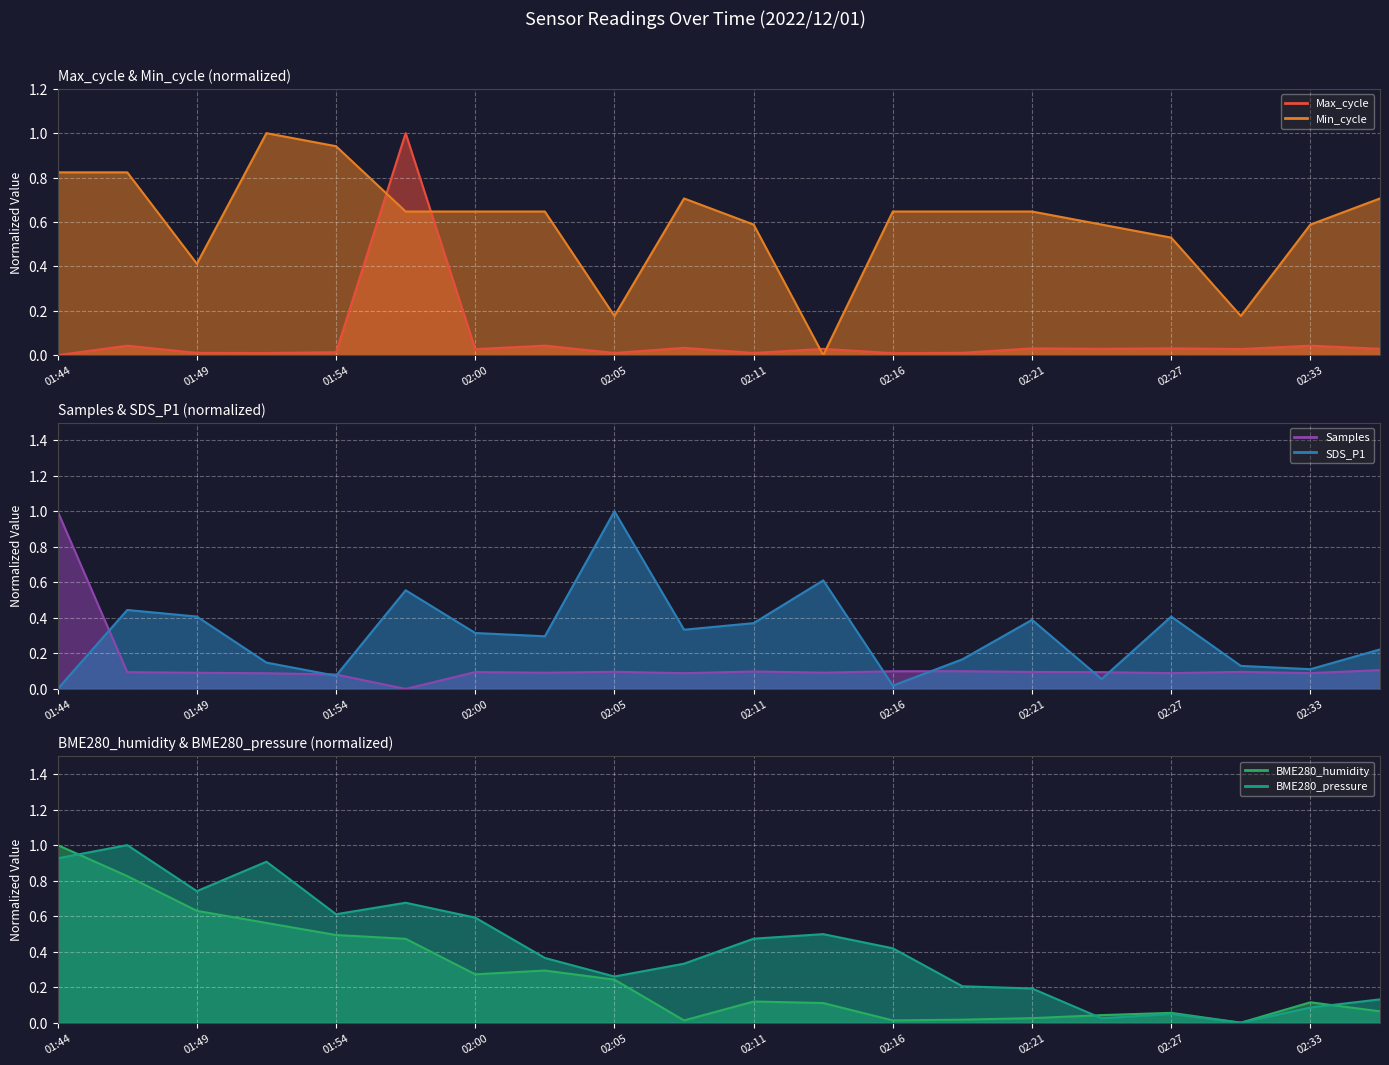

Reading left to right, extract all data points from this chart.

Max_cycle: 01:44=0.0	01:47=0.0	01:49=0.0	01:52=0.0	01:54=0.0	01:57=1.0	02:00=0.0	02:02=0.0	02:05=0.0	02:08=0.0	02:11=0.0	02:13=0.0	02:16=0.0	02:19=0.0	02:21=0.0	02:24=0.0	02:27=0.0	02:30=0.0	02:33=0.0	02:36=0.0
Min_cycle: 01:44=0.8	01:47=0.8	01:49=0.4	01:52=1.0	01:54=0.9	01:57=0.6	02:00=0.6	02:02=0.6	02:05=0.2	02:08=0.7	02:11=0.6	02:13=0.0	02:16=0.6	02:19=0.6	02:21=0.6	02:24=0.6	02:27=0.5	02:30=0.2	02:33=0.6	02:36=0.7
Samples: 01:44=1.0	01:47=0.1	01:49=0.1	01:52=0.1	01:54=0.1	01:57=0.0	02:00=0.1	02:02=0.1	02:05=0.1	02:08=0.1	02:11=0.1	02:13=0.1	02:16=0.1	02:19=0.1	02:21=0.1	02:24=0.1	02:27=0.1	02:30=0.1	02:33=0.1	02:36=0.1
SDS_P1: 01:44=0.0	01:47=0.4	01:49=0.4	01:52=0.1	01:54=0.1	01:57=0.6	02:00=0.3	02:02=0.3	02:05=1.0	02:08=0.3	02:11=0.4	02:13=0.6	02:16=0.0	02:19=0.2	02:21=0.4	02:24=0.1	02:27=0.4	02:30=0.1	02:33=0.1	02:36=0.2
BME280_humidity: 01:44=1.0	01:47=0.8	01:49=0.6	01:52=0.6	01:54=0.5	01:57=0.5	02:00=0.3	02:02=0.3	02:05=0.2	02:08=0.0	02:11=0.1	02:13=0.1	02:16=0.0	02:19=0.0	02:21=0.0	02:24=0.0	02:27=0.1	02:30=0.0	02:33=0.1	02:36=0.1
BME280_pressure: 01:44=0.9	01:47=1.0	01:49=0.7	01:52=0.9	01:54=0.6	01:57=0.7	02:00=0.6	02:02=0.4	02:05=0.3	02:08=0.3	02:11=0.5	02:13=0.5	02:16=0.4	02:19=0.2	02:21=0.2	02:24=0.0	02:27=0.0	02:30=0.0	02:33=0.1	02:36=0.1